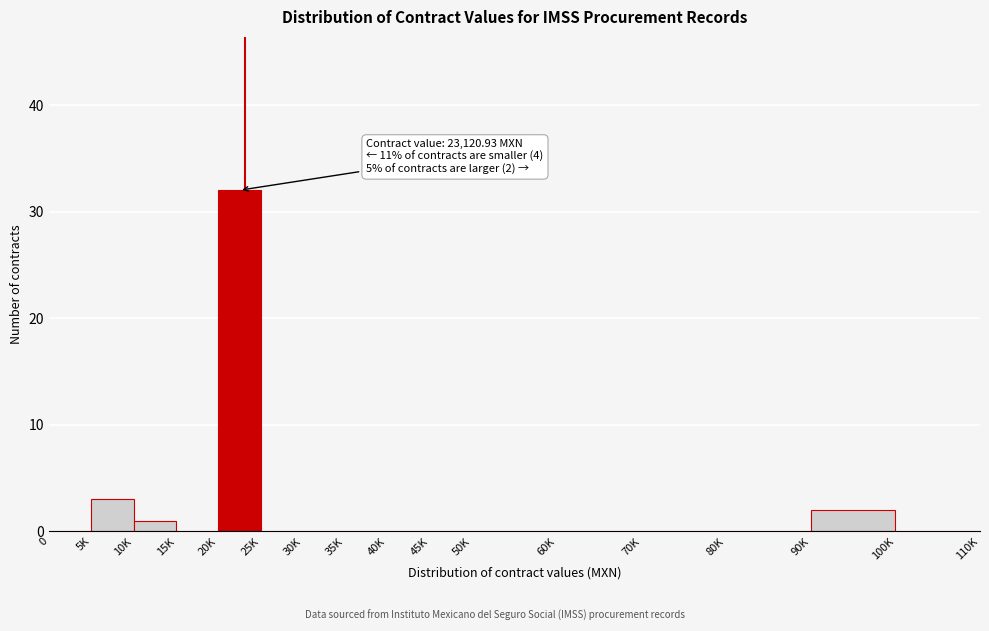

Reading right to left, what are all the values shown in this chart?

100K=0	90K=2	80K=0	70K=0	60K=0	50K=0	45K=0	40K=0	35K=0	30K=0	25K=0	20K=32	15K=0	10K=1	5K=3	0=0